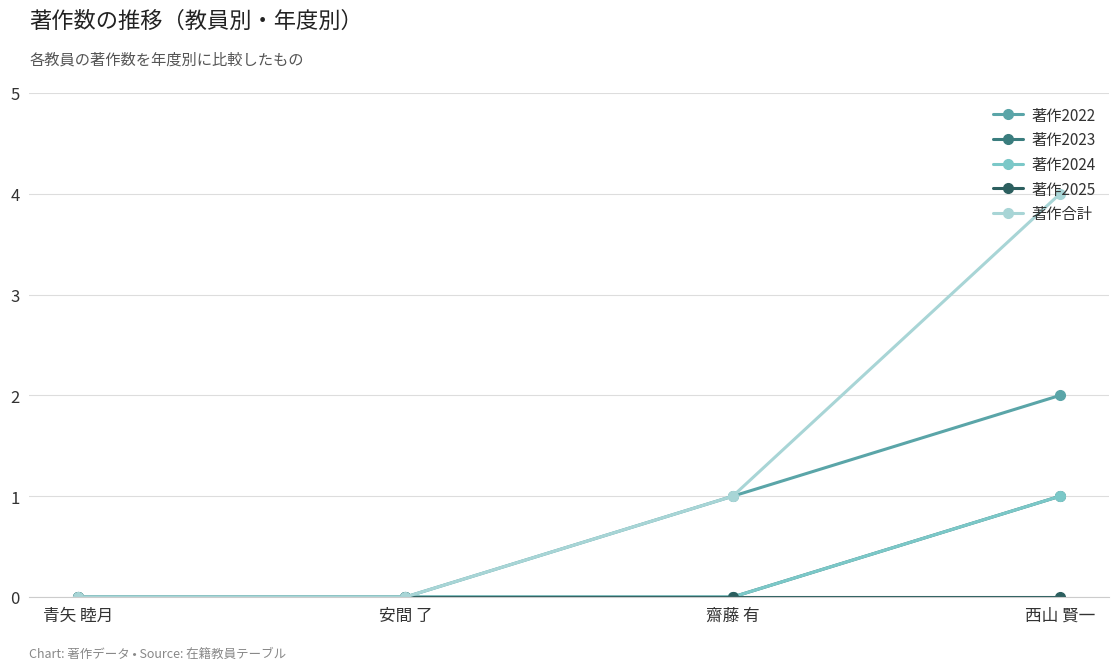

What is the difference between the second highest and second lowest values in the 著作合計 series?

1